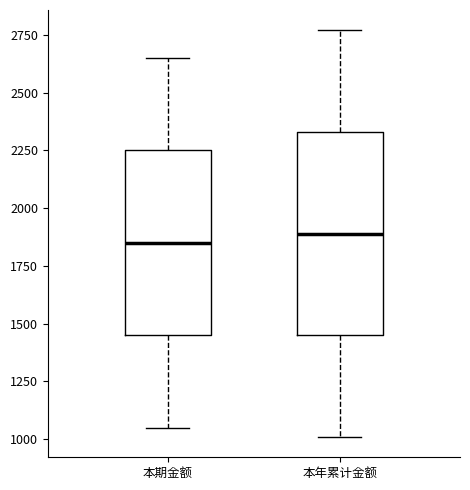

Reading left to right, transcribe this box plot: for each box, give where its median line is, the range the box spans, and where its two whiskers end, as read against the y-axis. The values are not printed on the chart, so give them approximately, as read against the axis.

本期金额: median 1850, box 1450 to 2250, whiskers 1050 to 2650
本年累计金额: median 1900, box 1450 to 2350, whiskers 1000 to 2750